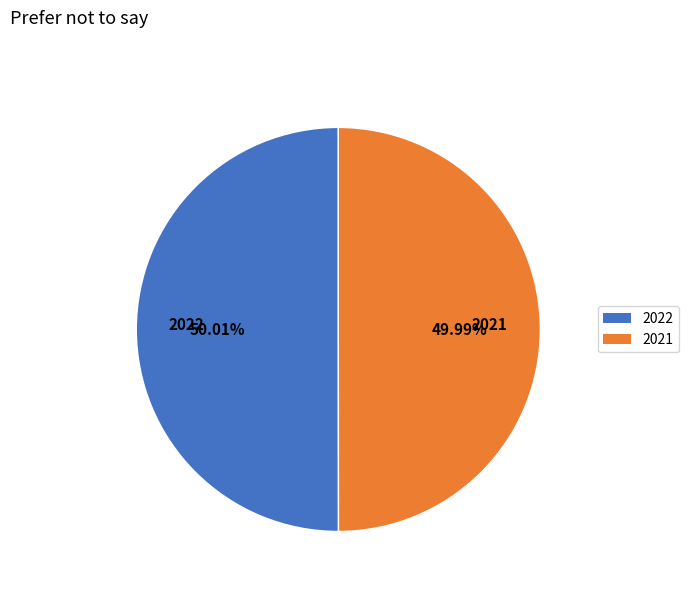

Does any single category account for the majority?

Yes